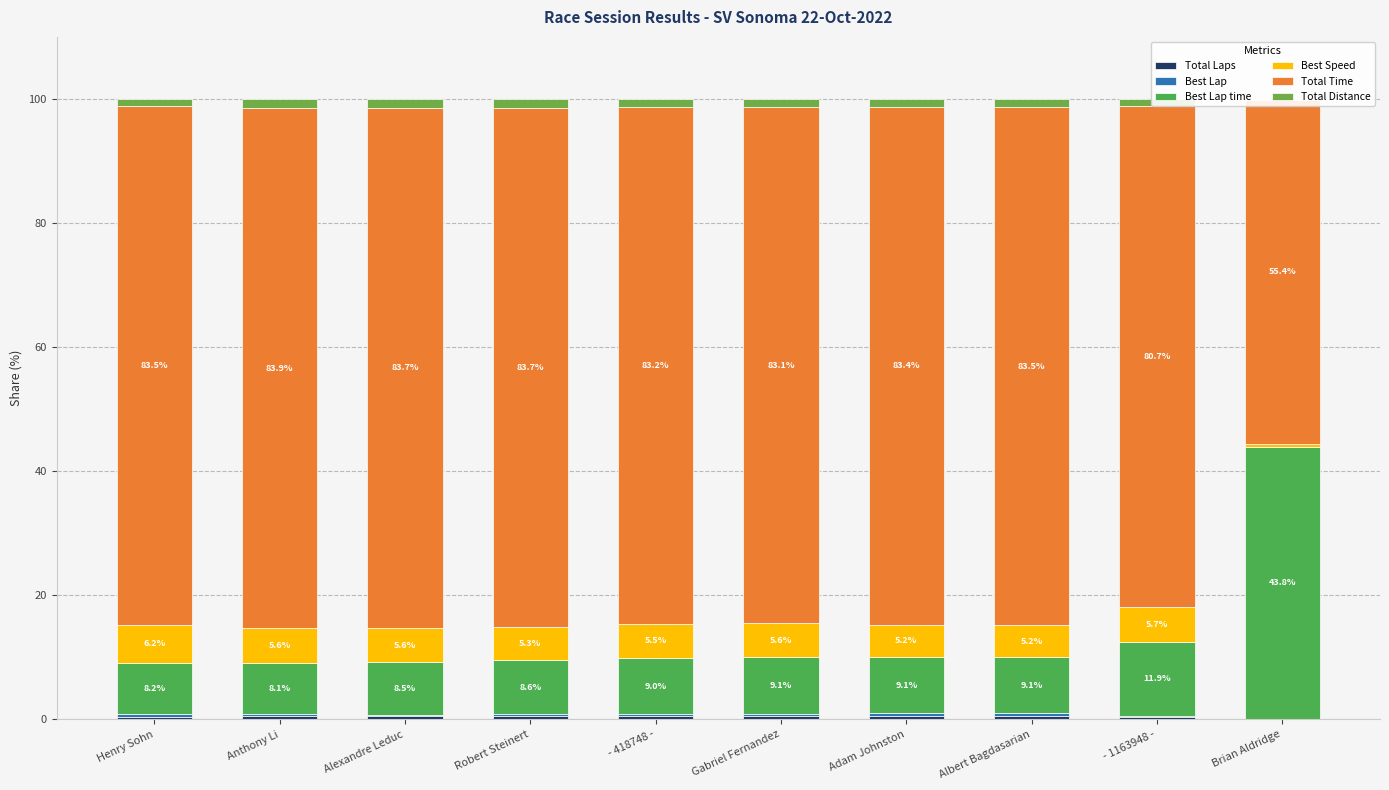

What is the difference between the maximum and minimum values in the Best Lap series?

0.4